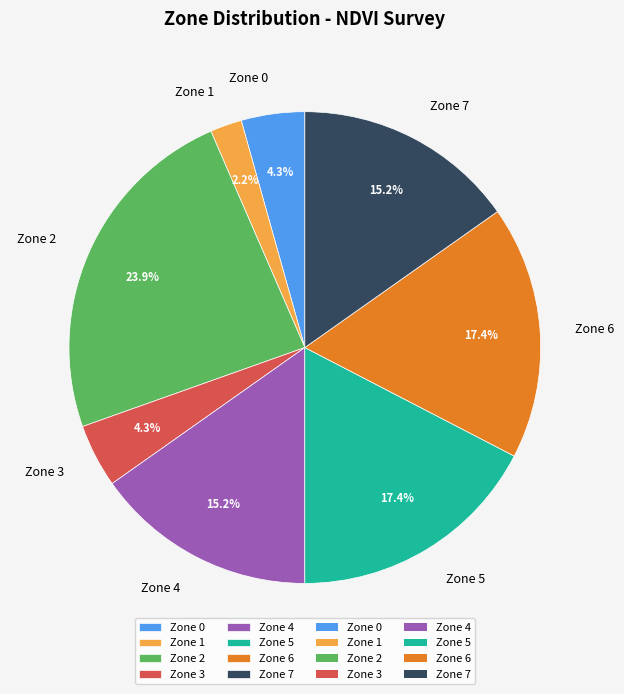

What is the total percentage of Zone 6 and Zone 3?

21.7%